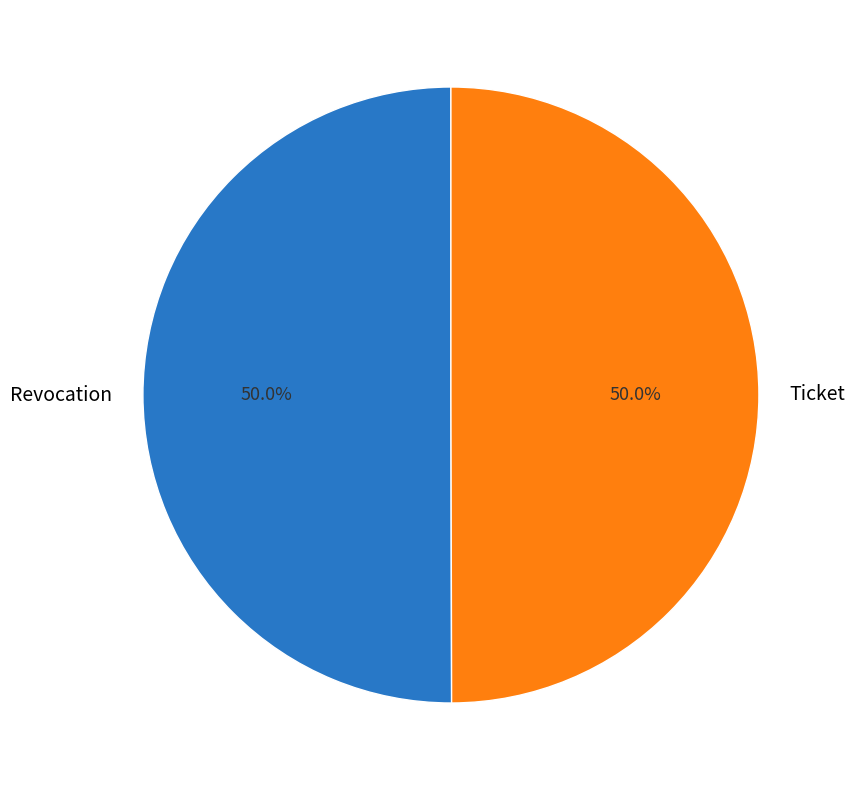

Do Revocation and Ticket together represent more than half of the pie?

Yes